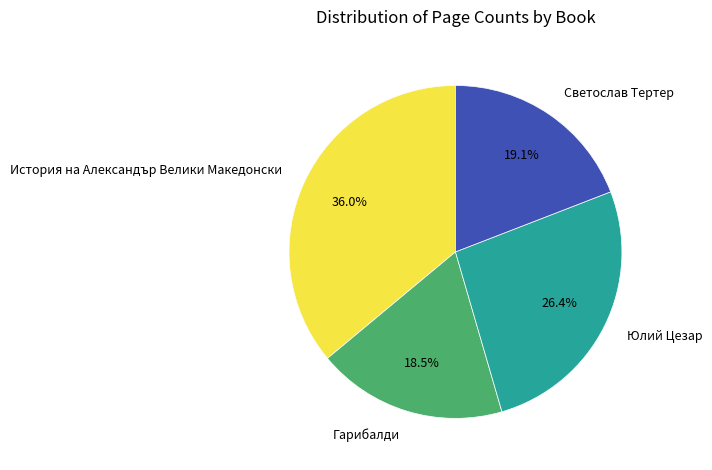

What is the largest slice in the pie chart?

История на Александър Велики Македонски